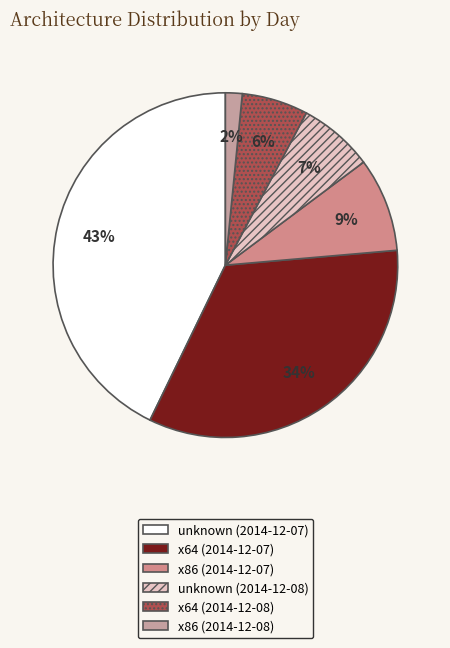

Count the number of slices in the pie.

6